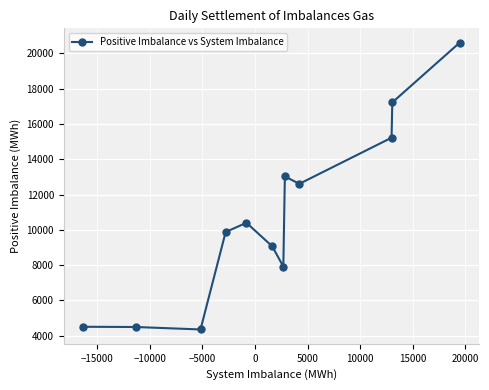

How many interior local valleys (lower than both neighbors) does the data have?

3